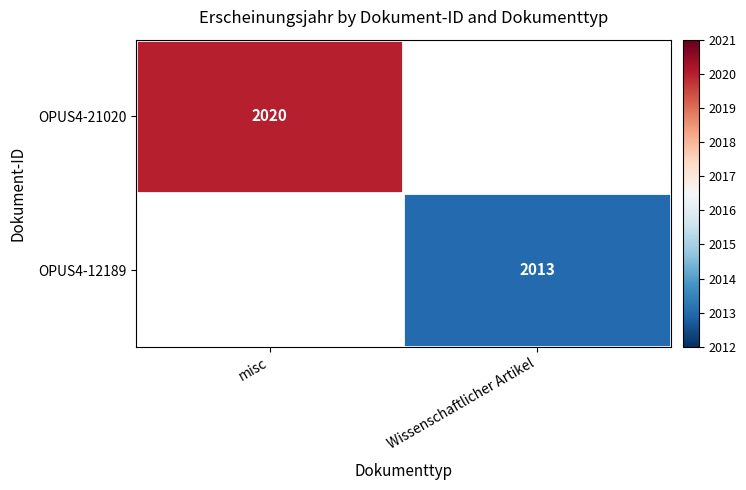

What is the greatest value displayed?

2020.0